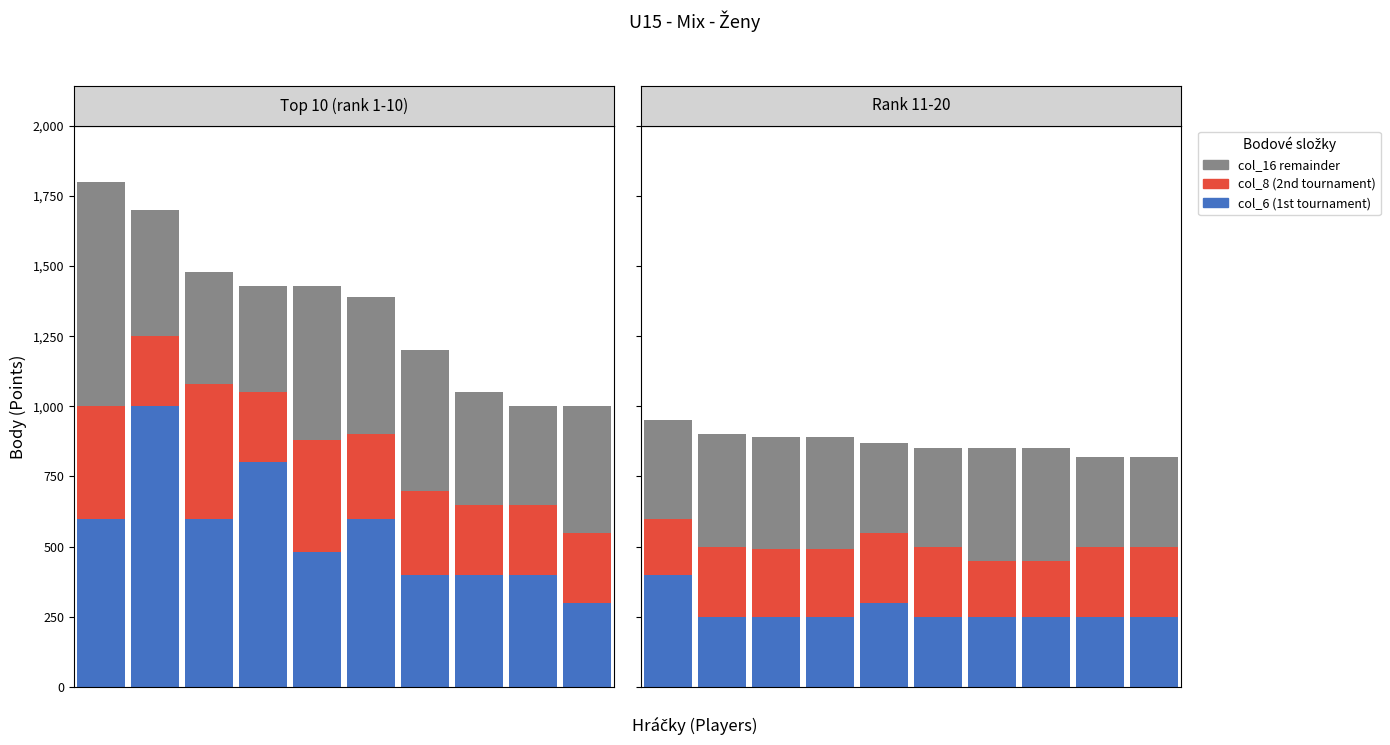

What is the difference between the col_6 (1st tournament) values at 0 and 7?

150